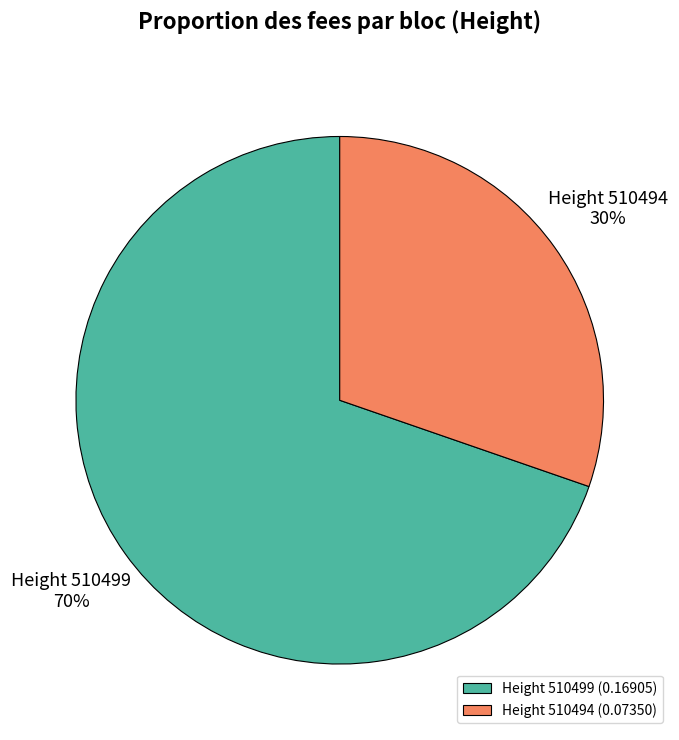

True or false: Height 510499 accounts for 70% of the total.

True